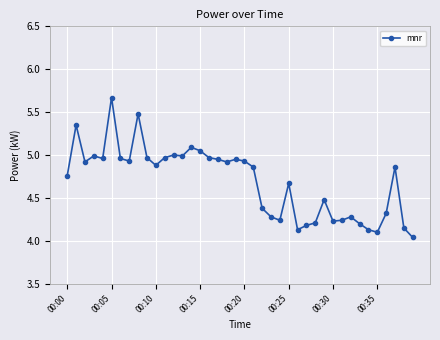

What is the difference between the maximum and minimum values?

1.6